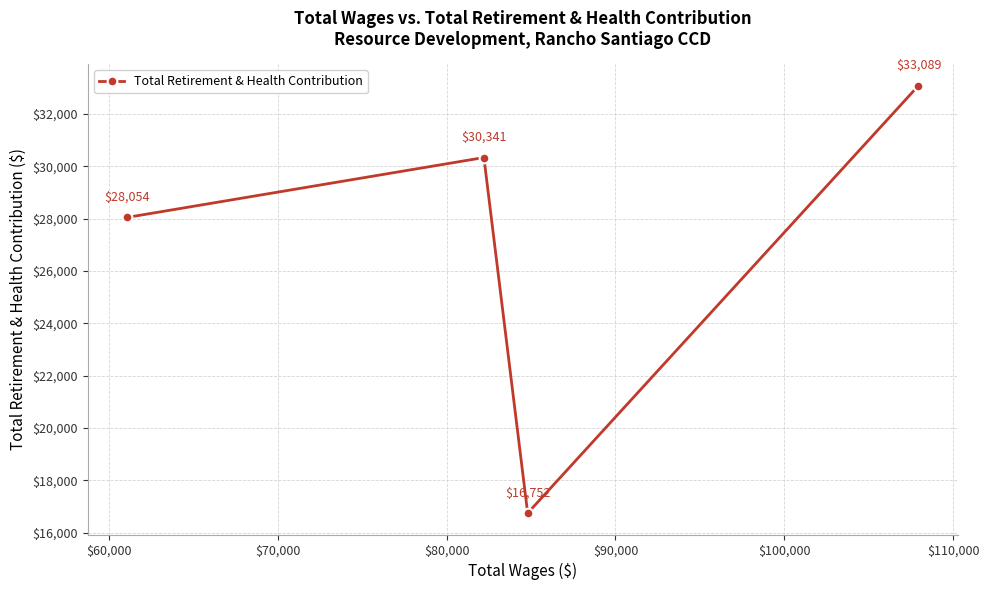

How many interior local peaks (higher than both neighbors) does the data have?

1